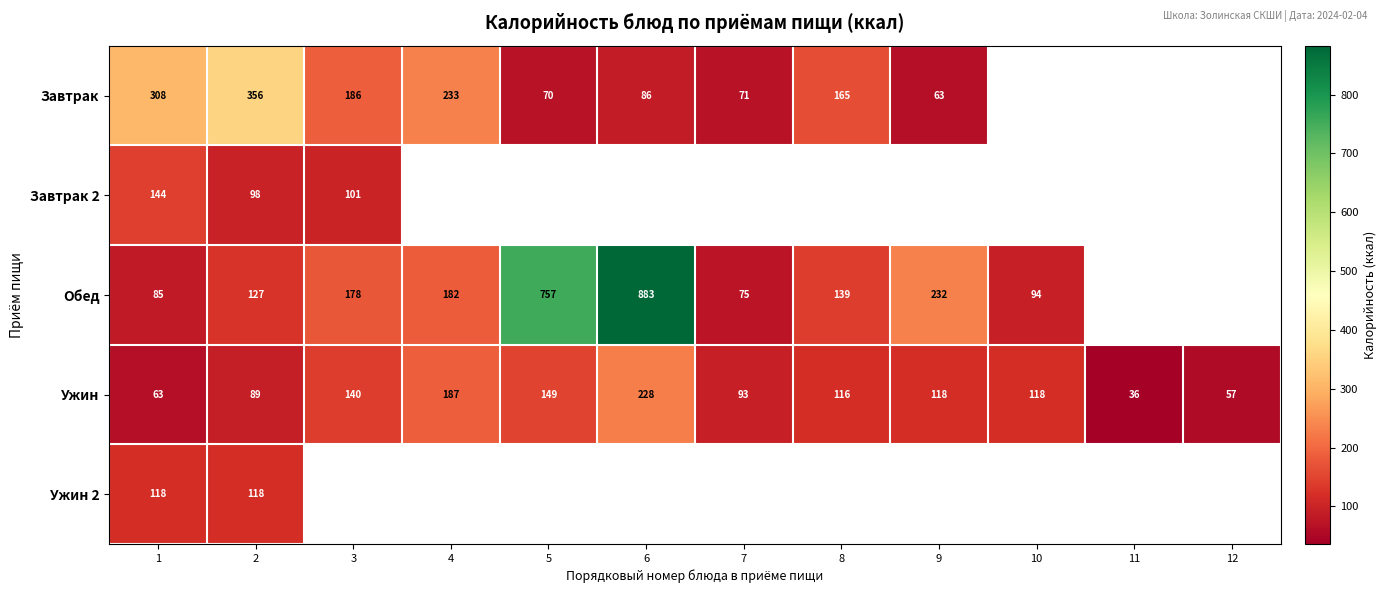

Count the number of data series in this chart.

5